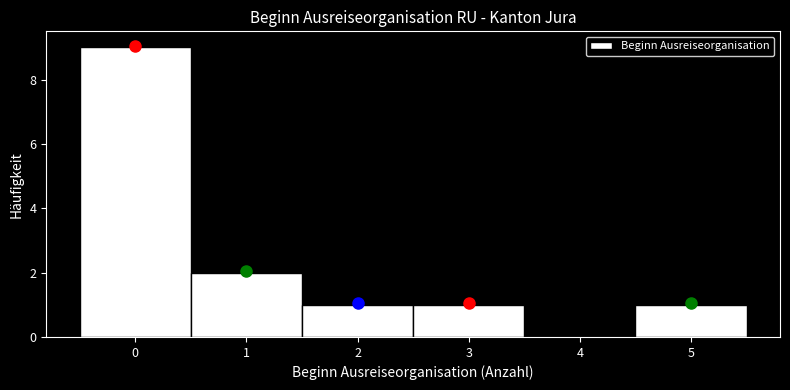

Reading left to right, transcribe this chart: for each bar, give the range it covers on the x-axis and its height. The values are not printed on the chart, so give them approximately, as read against the axis.

-0.5 to 0.5: 9
0.5 to 1.5: 2
1.5 to 2.5: 1
2.5 to 3.5: 1
3.5 to 4.5: 0
4.5 to 5.5: 1